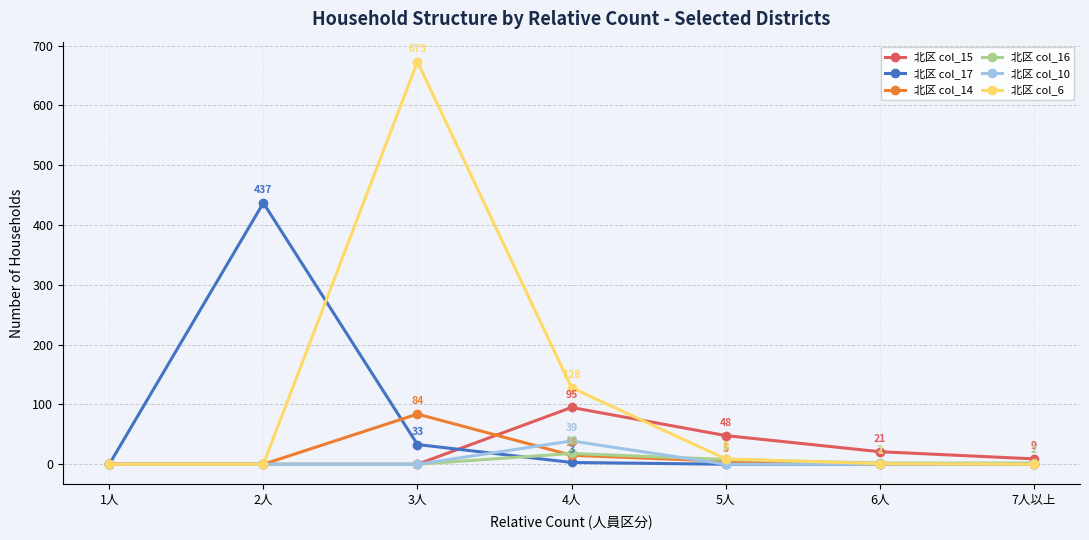

Which series has the widest spread of values?

北区 col_6